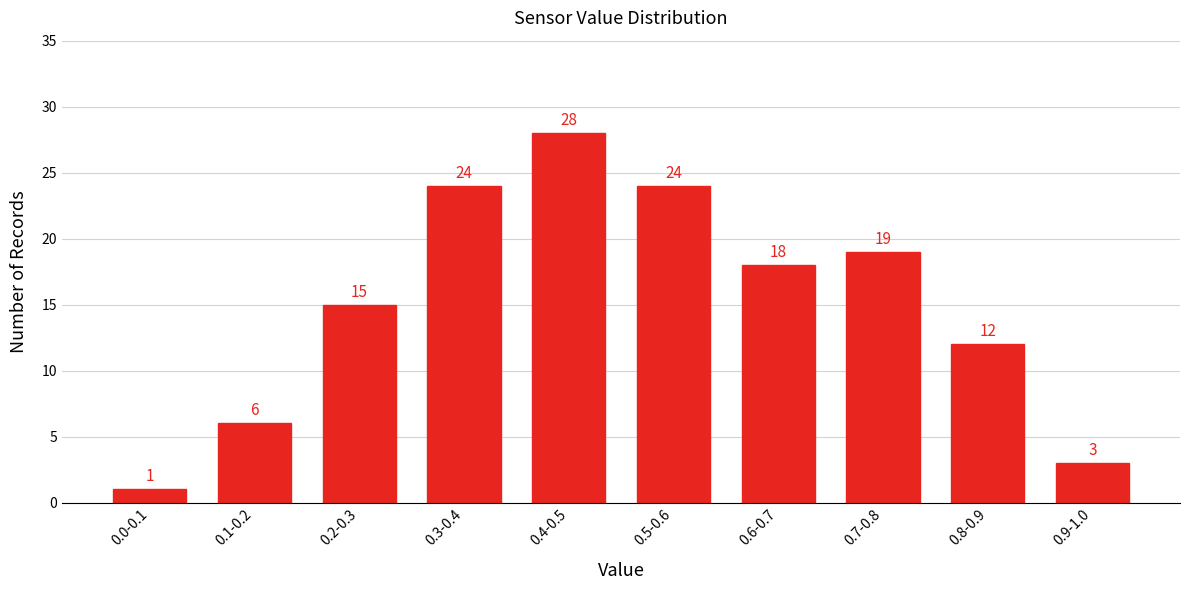

Reading left to right, transcribe all the data shown in this chart.

1	6	15	24	28	24	18	19	12	3